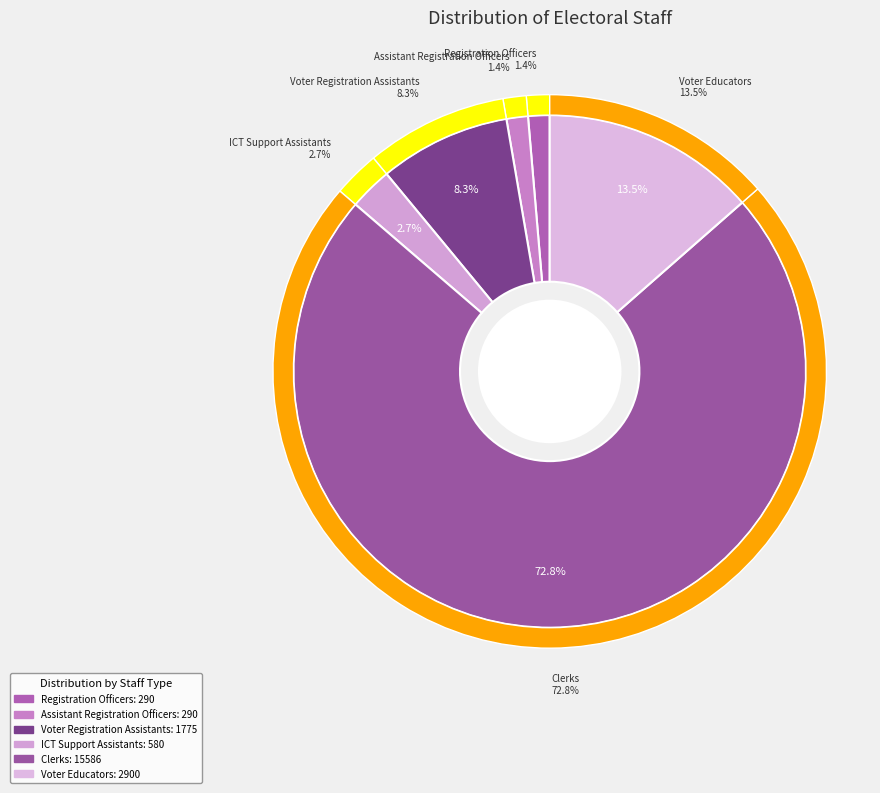

How many slices are in this pie chart?

6